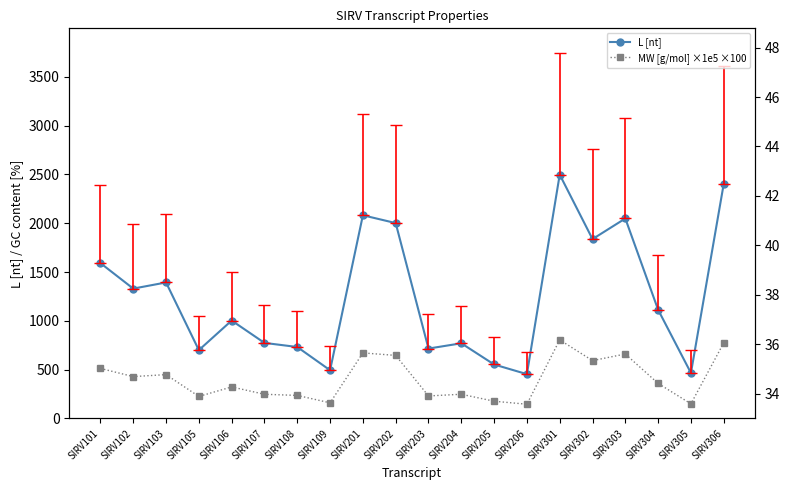

How many lines are shown in the chart?

3